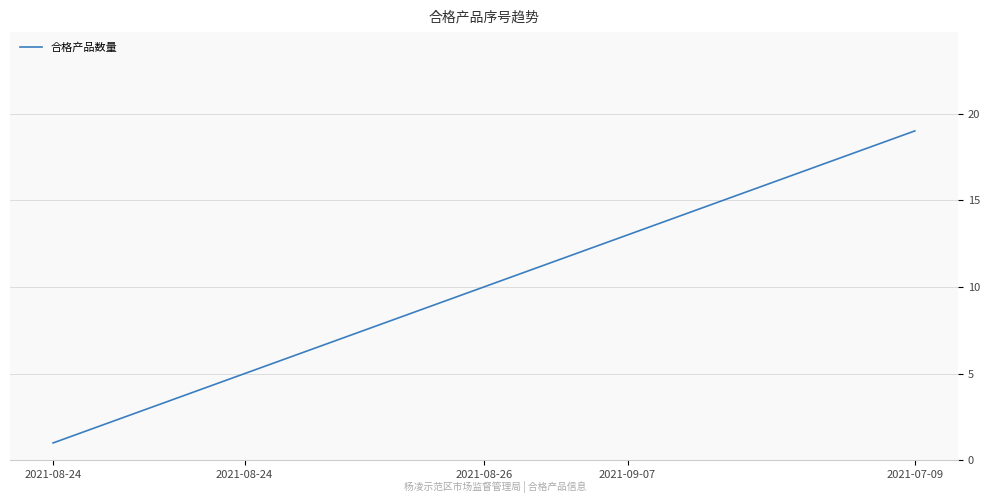

What is the minimum value shown in the chart?

1